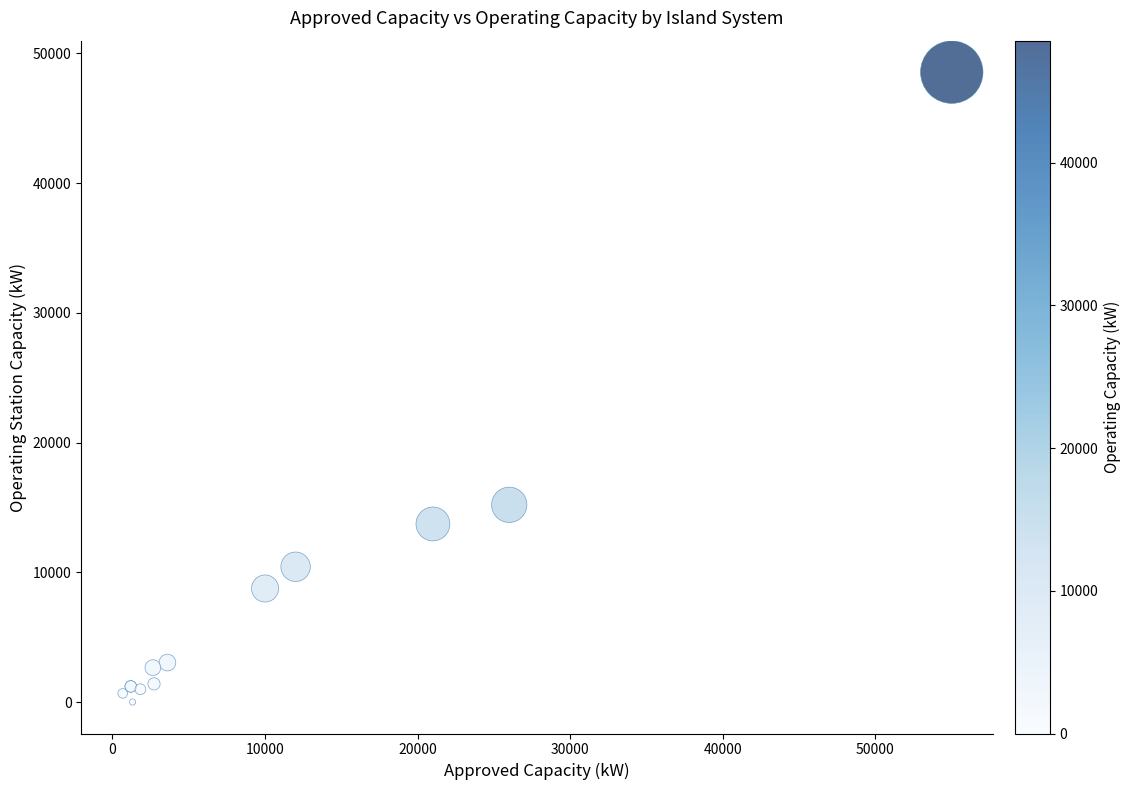

What Y value in the scatter plot is closest to 24275?

15200